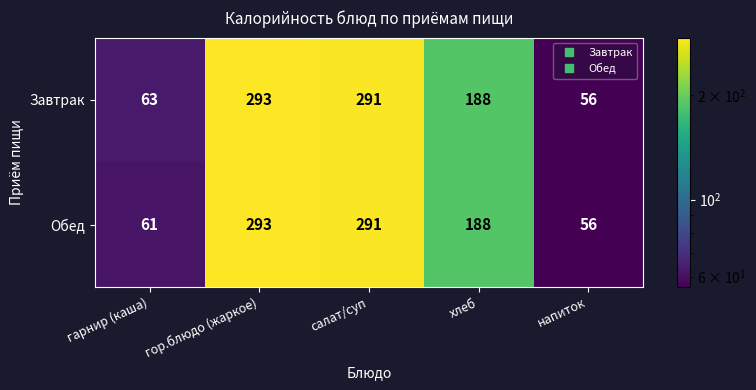

At гарнир (каша), list the series in order from smallest to largest.

Обед, Завтрак